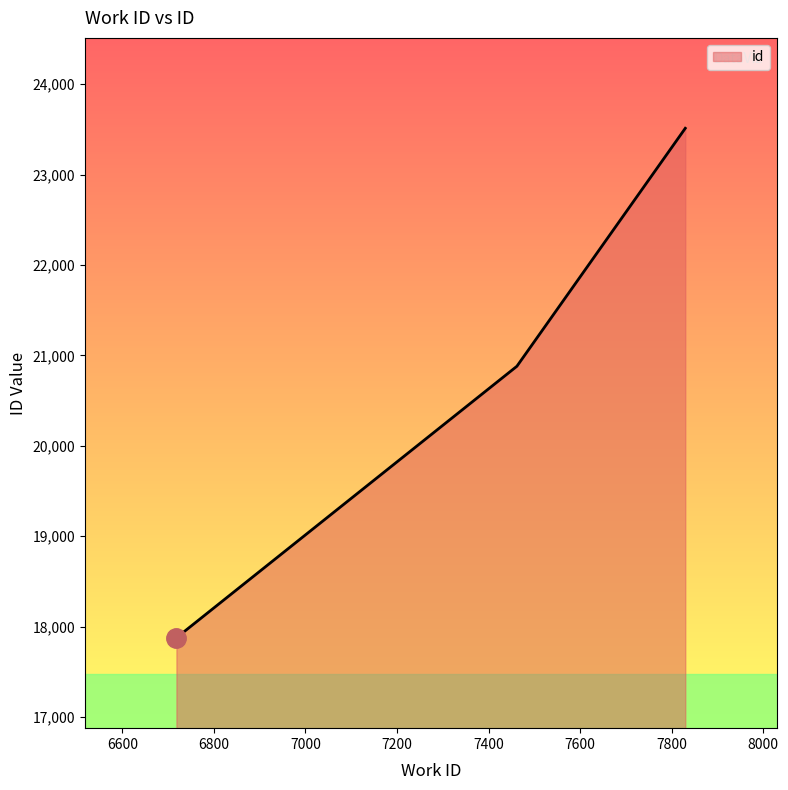

What is the greatest value displayed?

23513